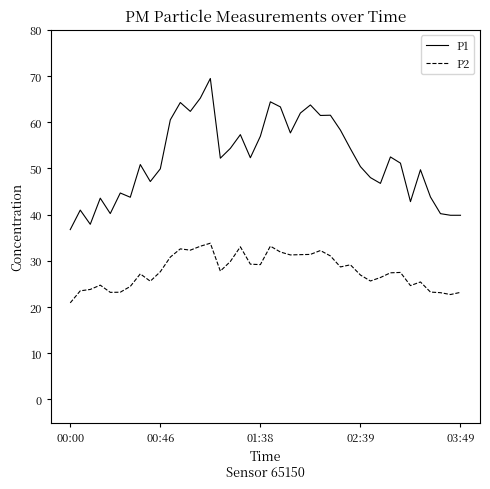

Does the chart have visible grid lines?

No